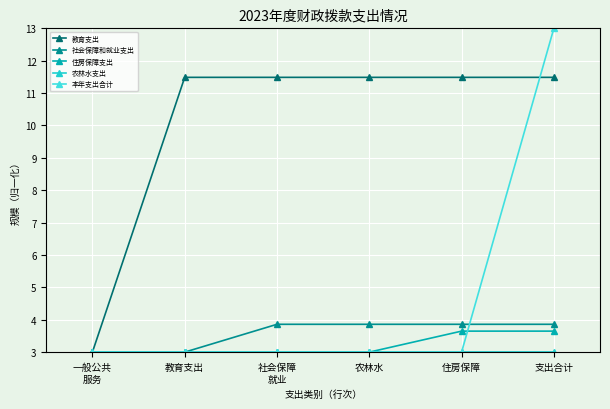

Count the number of data series in this chart.

5